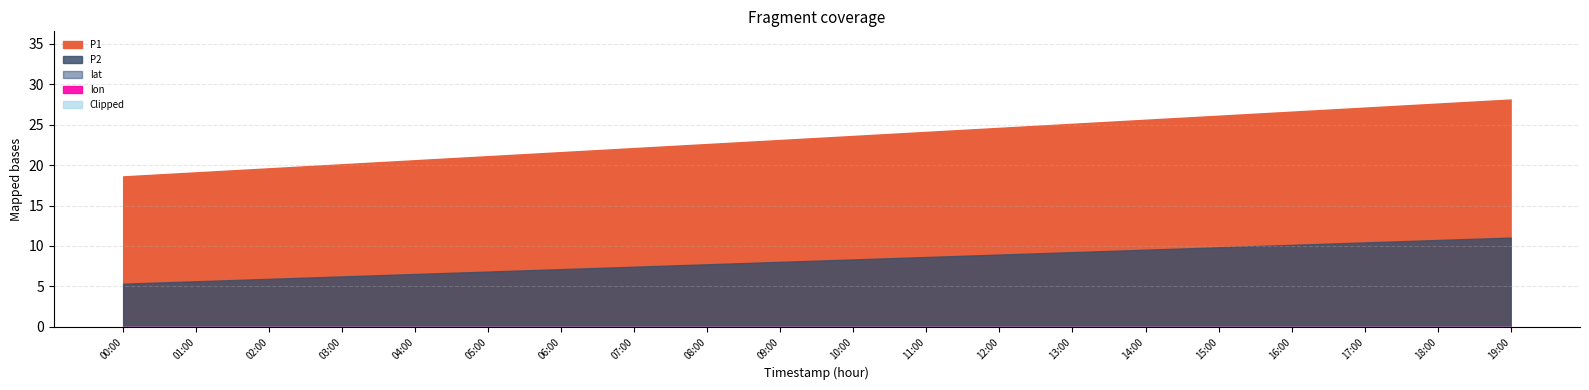

True or false: P1 and P2 cross at least once.

False